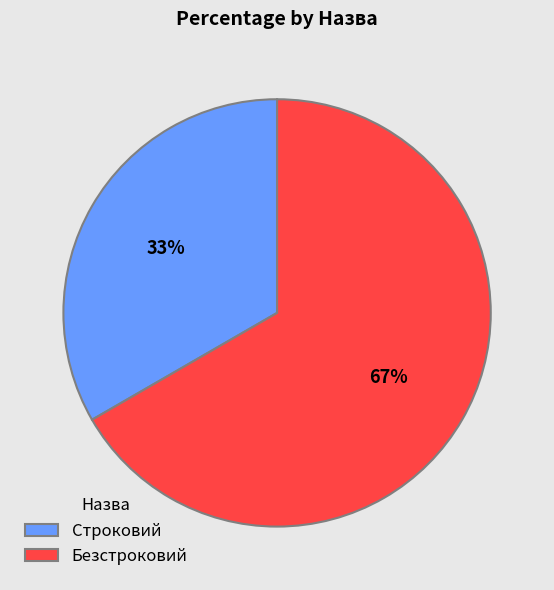

To the nearest percent, what is the combined percentage of Безстроковий and Строковий?

100%